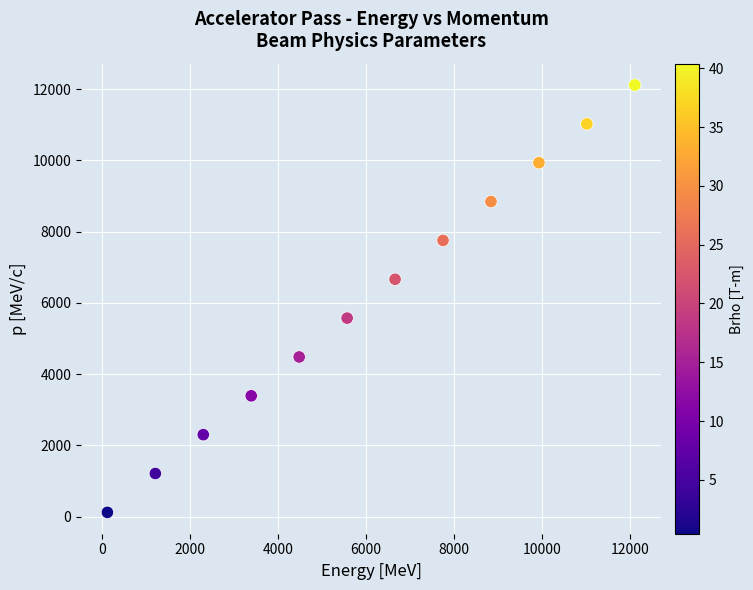

What is the average Y value?

6118.0